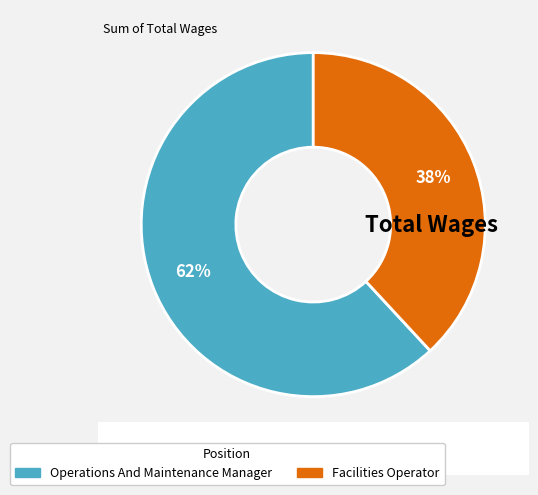

Count the number of slices in the pie.

2